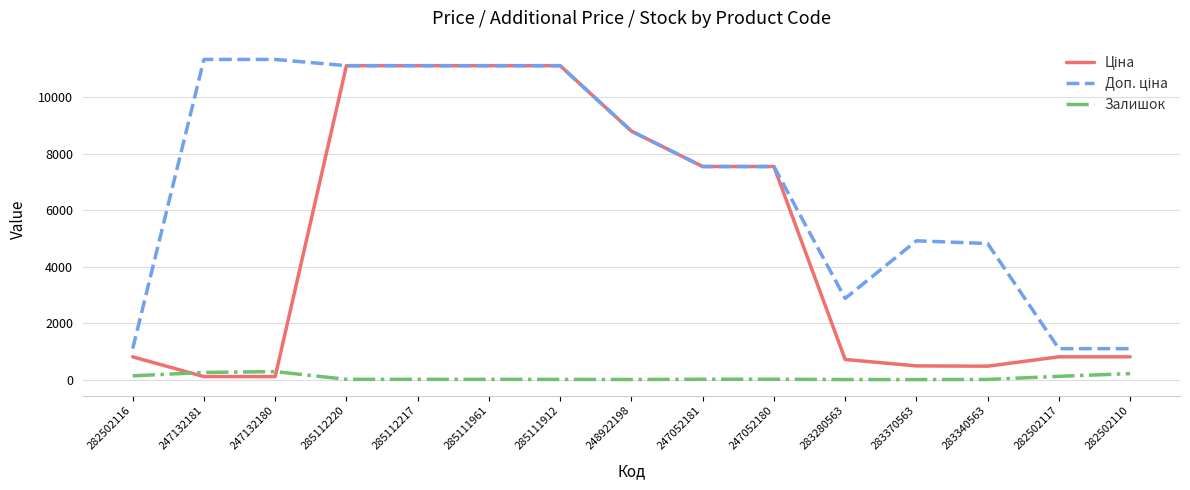

At which category does the chart reach its minimum across all series?

283370563